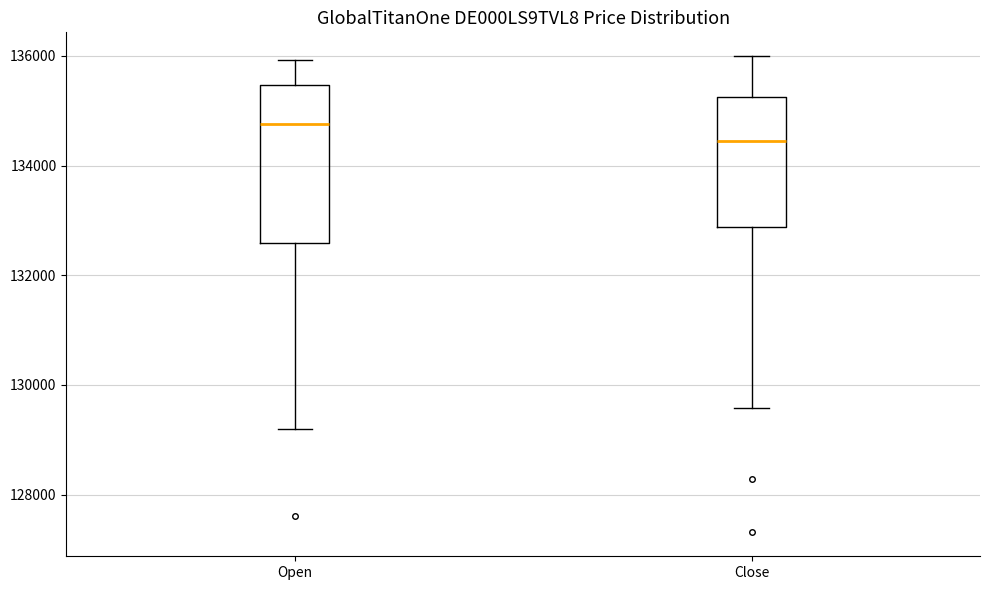

Comparing the boxes themselves (not the whiskers), which one is the tallest?

Open